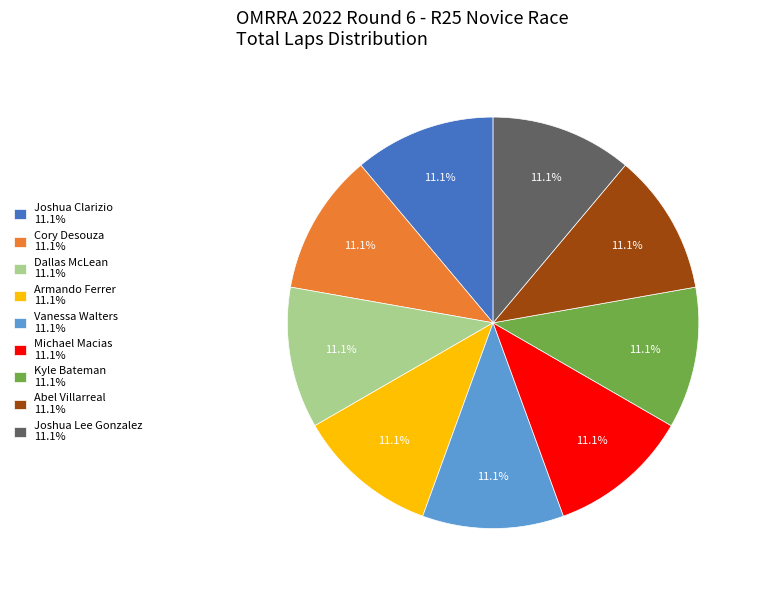

Does any single category account for the majority?

No